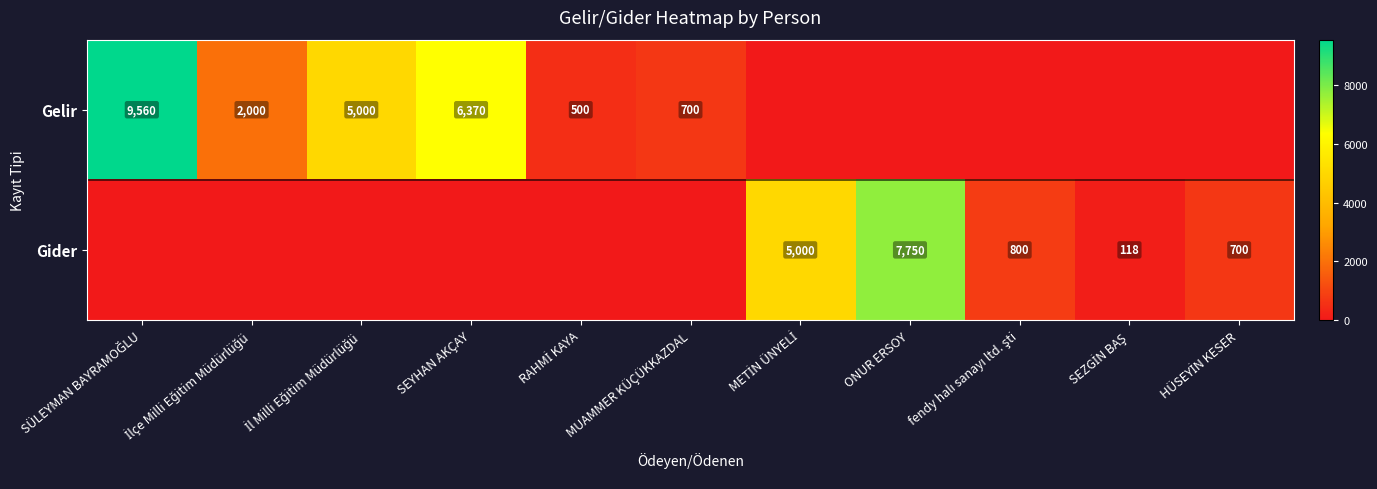

True or false: Gelir has a value of 236 at MUAMMER KÜÇÜKKAZDAL.

False